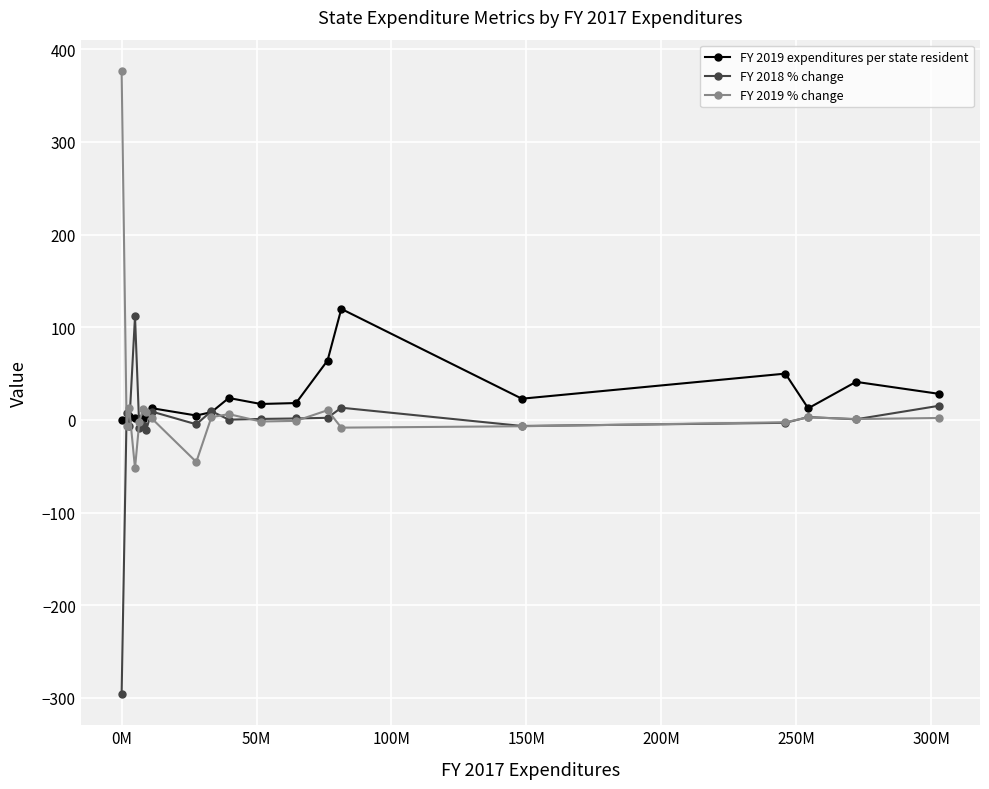

What is the minimum value shown in the chart?

-295.8